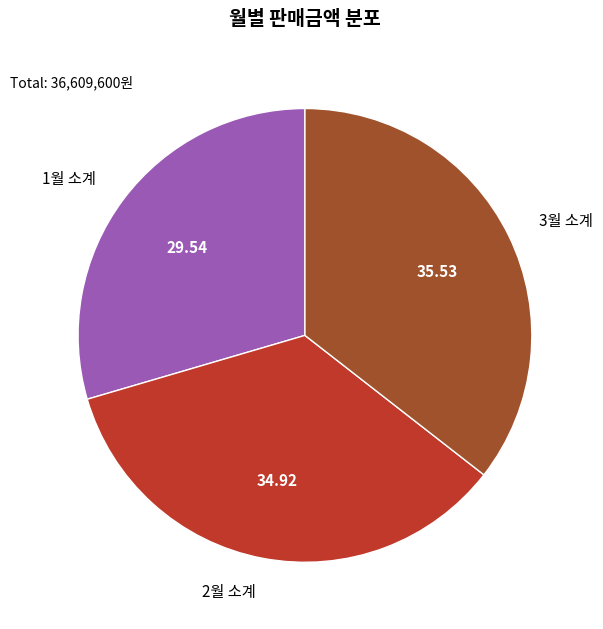

Is there a majority slice in this chart?

No